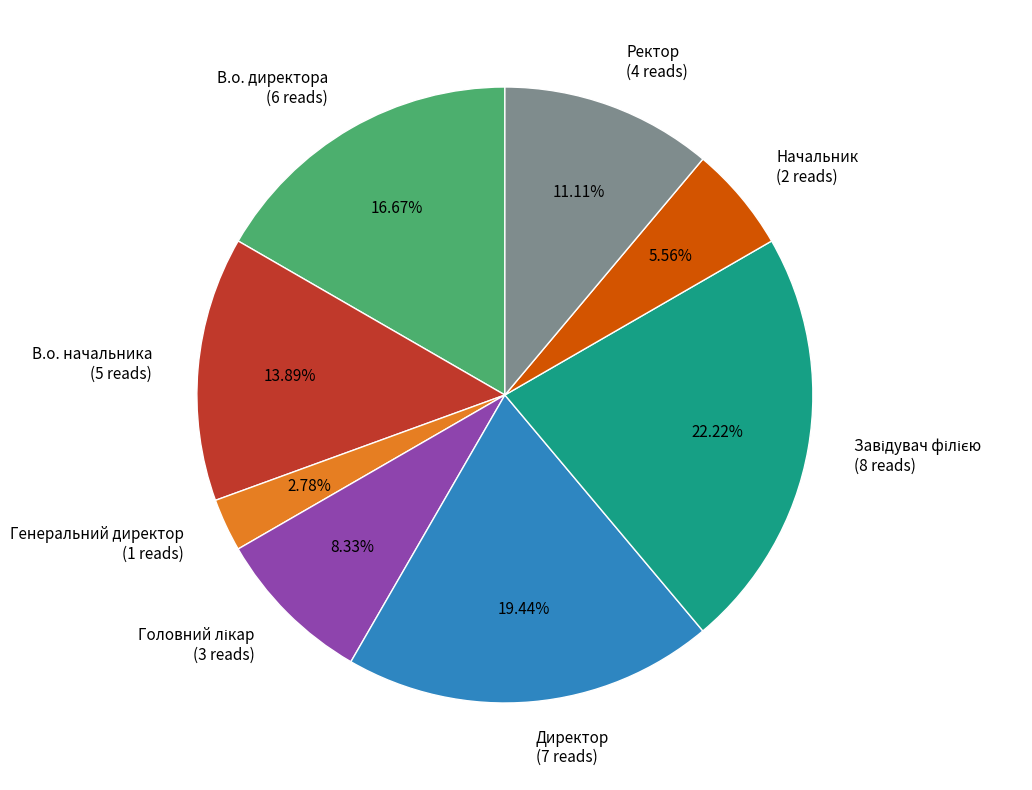

Is there any slice that represents more than half of the pie?

No